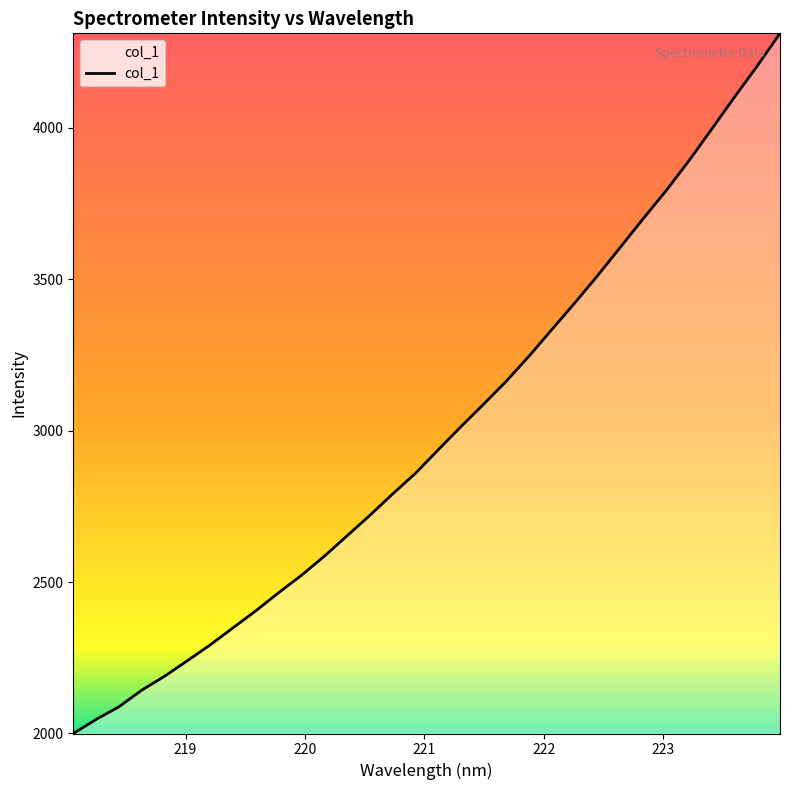

What is the minimum value shown in the chart?

2000.0